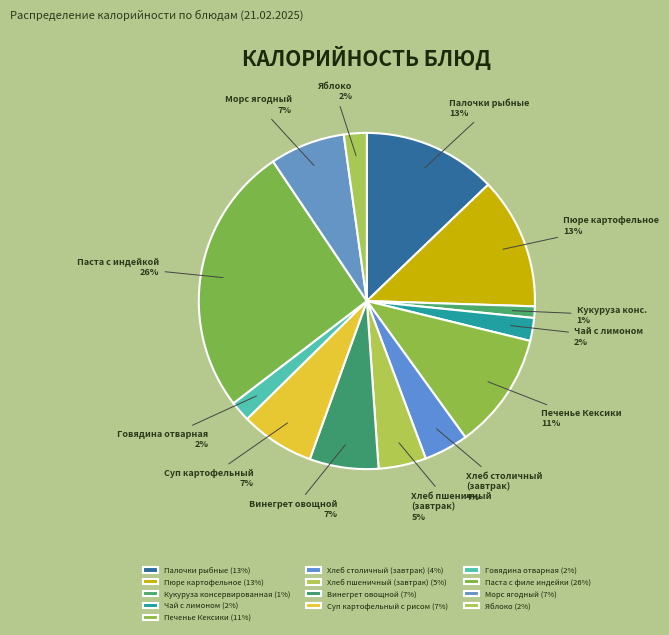

How many slices are in this pie chart?

13